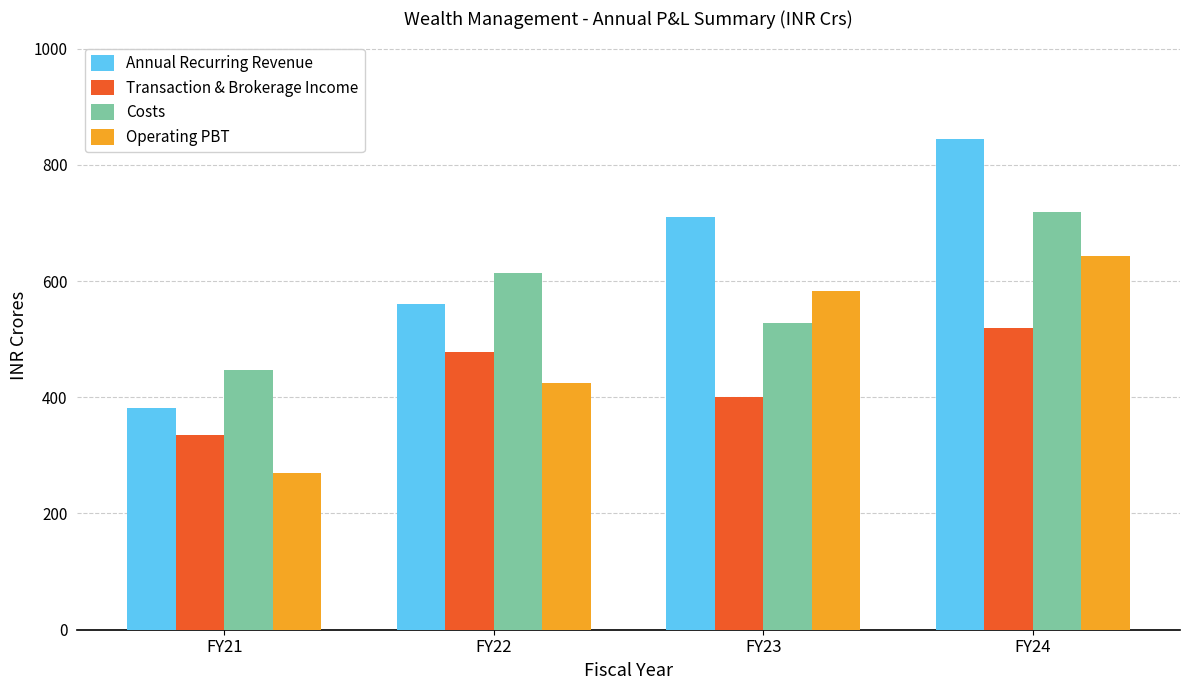

What is the value of the Annual Recurring Revenue bar at the 3rd from the left?

710.7